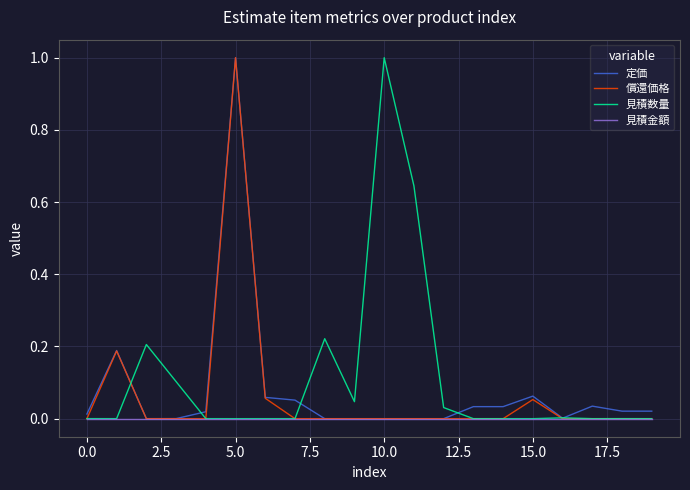

What is the maximum value for 償還価格?

1.0